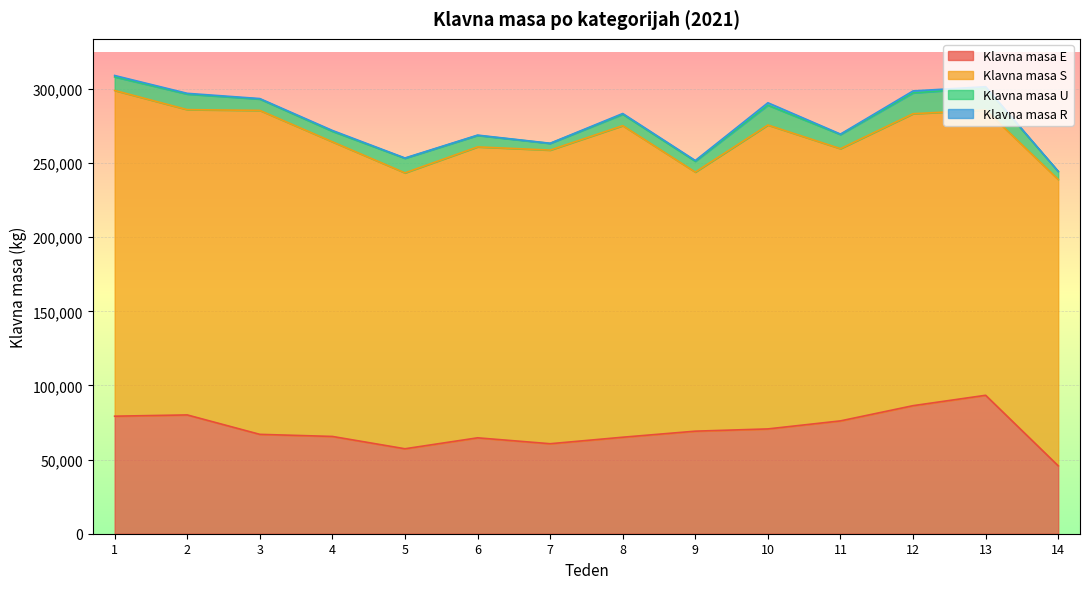

Which category has the lowest value in the Klavna masa R series?

14